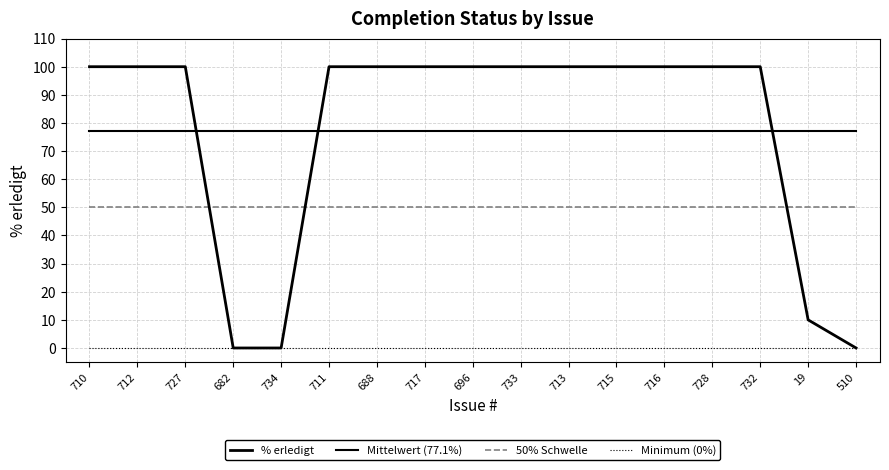

How many lines are shown in the chart?

4